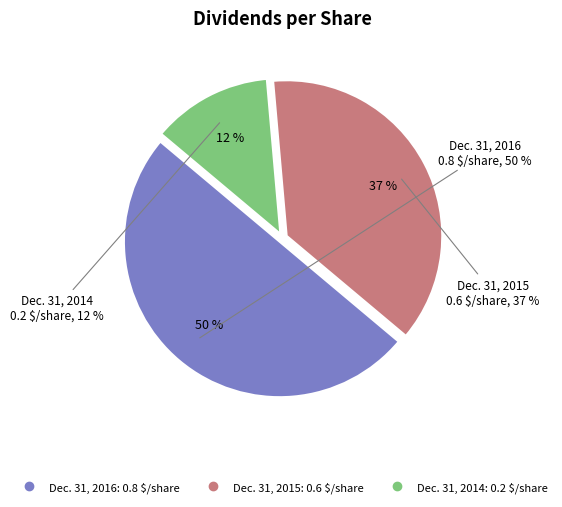

What is the total percentage of Dec. 31, 2016 and Dec. 31, 2014?

62.5%